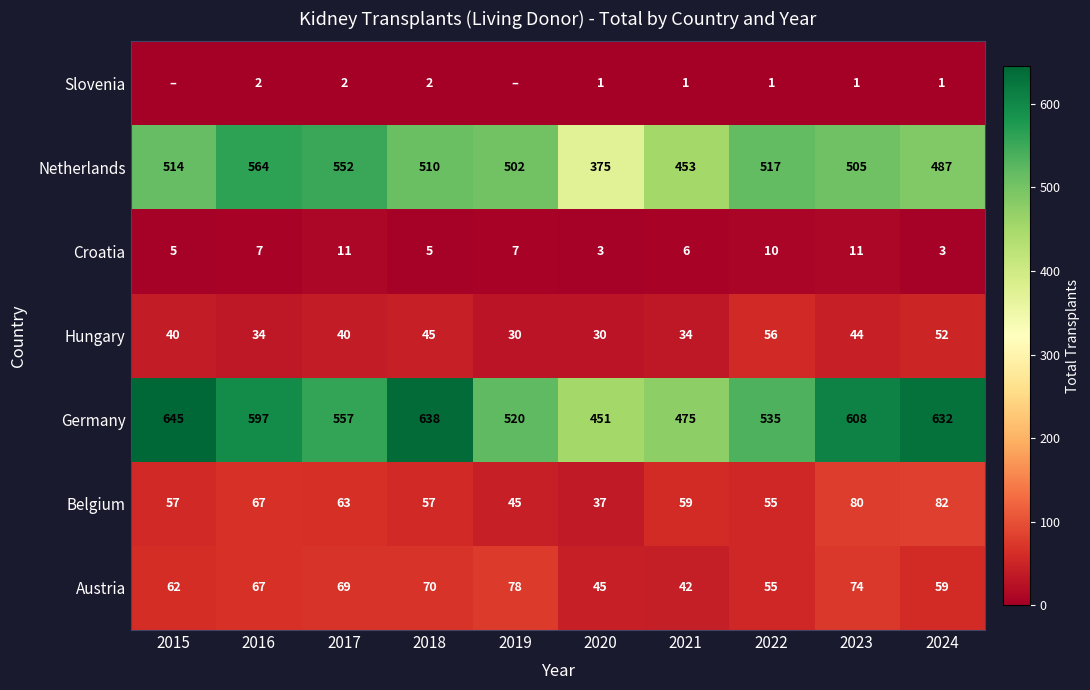

What is the difference between the maximum and second lowest values in the Croatia series?

8